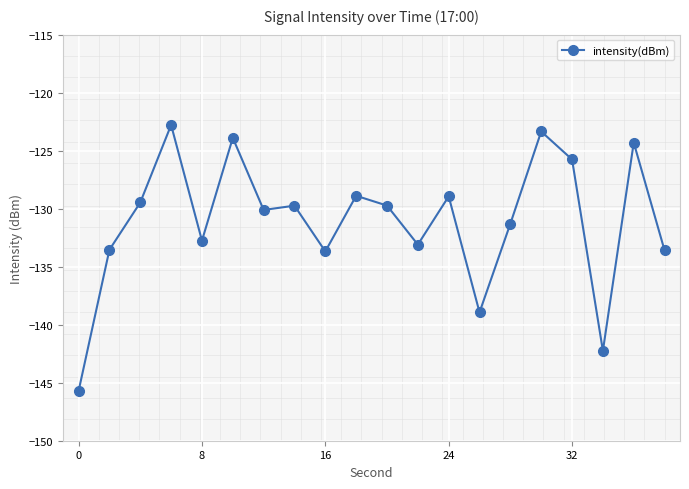

What is the maximum value shown in the chart?

-122.8